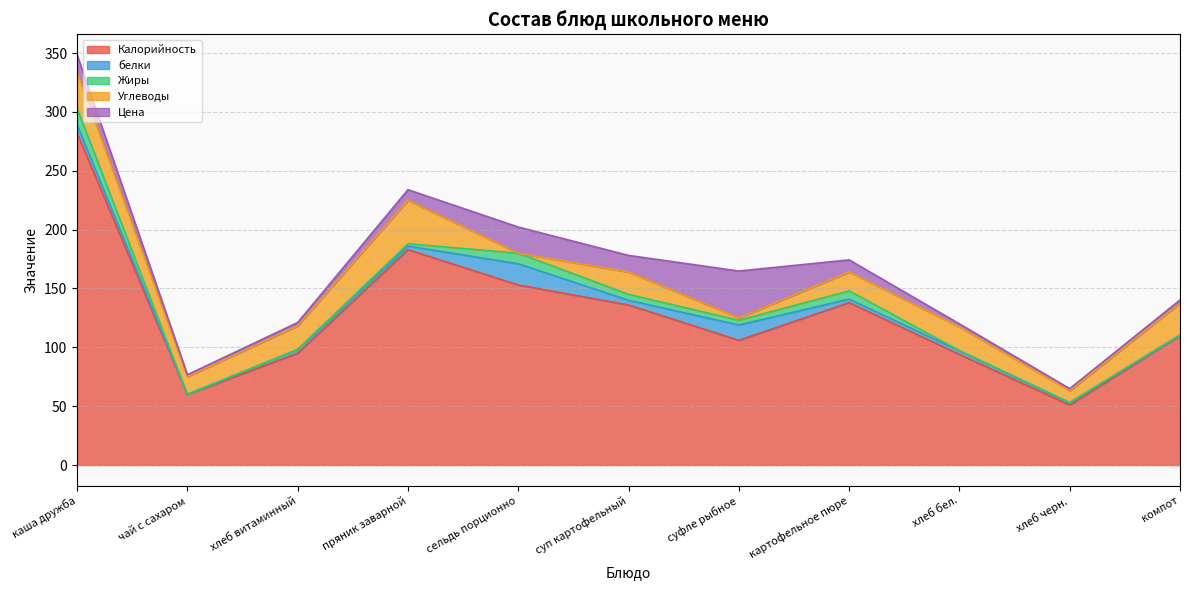

What position from the right is картофельное пюре?

4